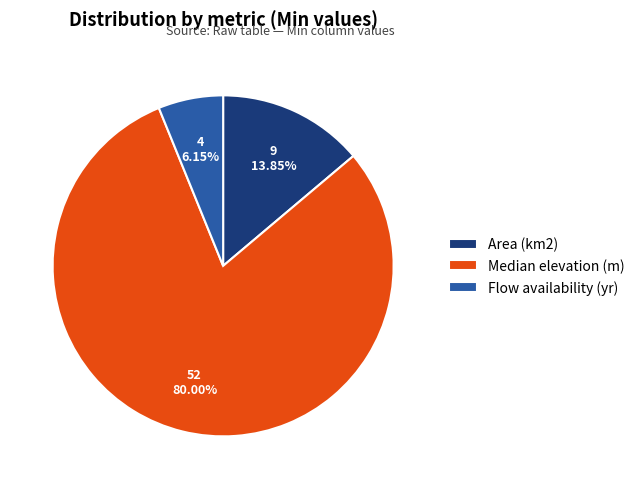

How much of the chart is everything except Area (km2)?

86.2%